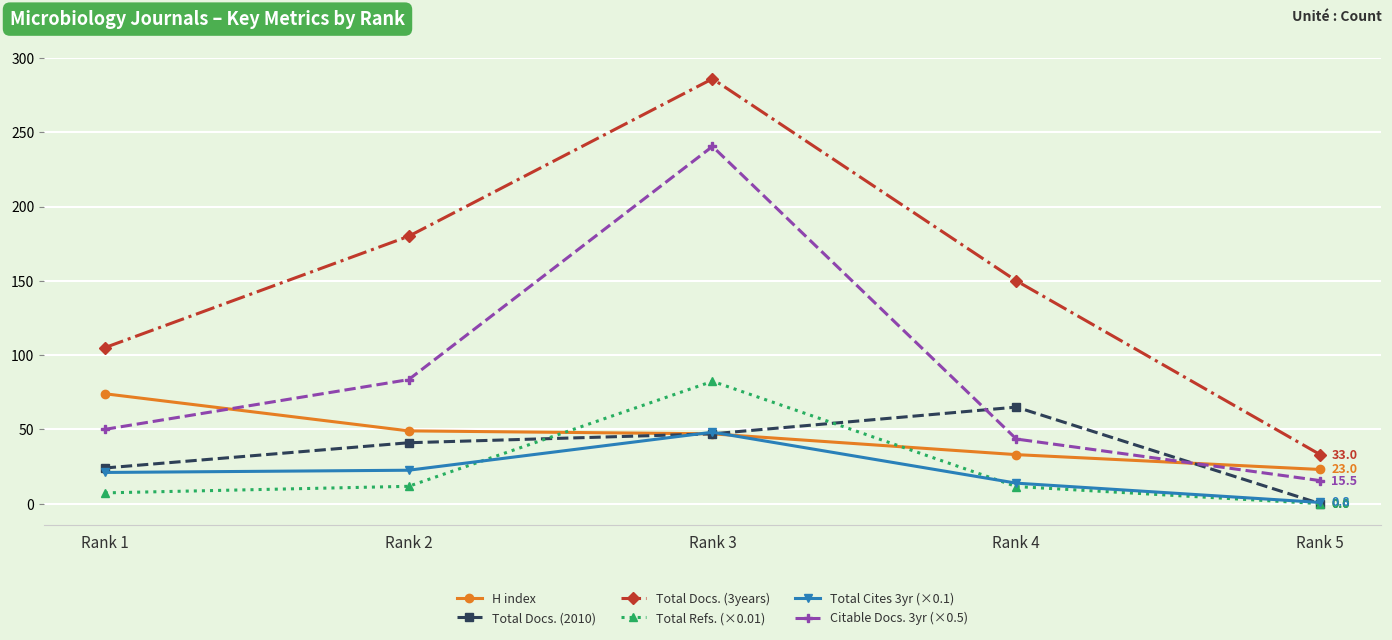

True or false: Citable Docs. 3yr (×0.5) has more than 1 interior local peaks.

False